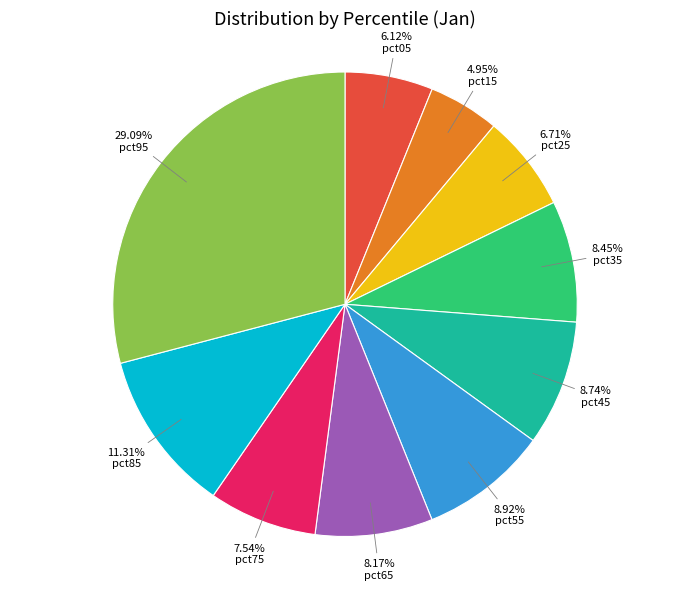

To the nearest percent, what is the combined percentage of pct05 and pct45?

15%